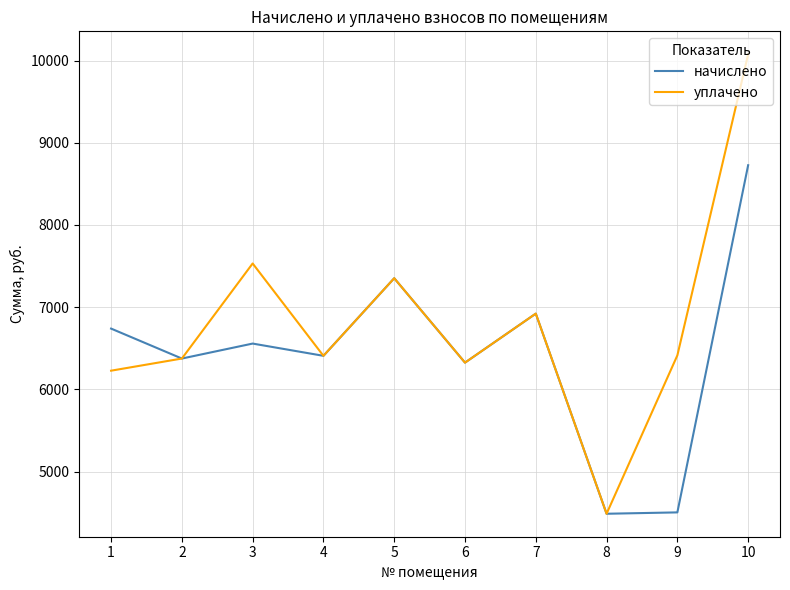

At which category does начислено reach its first local valley?

2